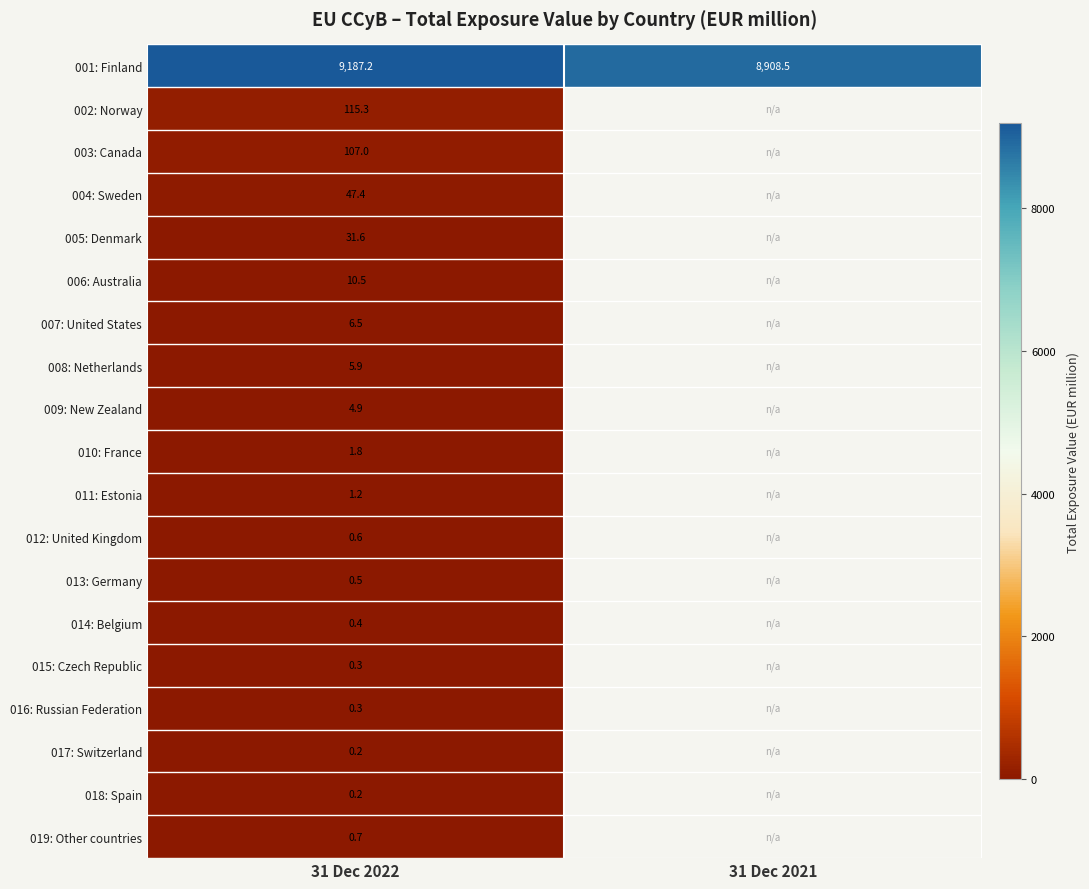

Is it true that 004: Sweden equals 82.2 at 31 Dec 2022?

False